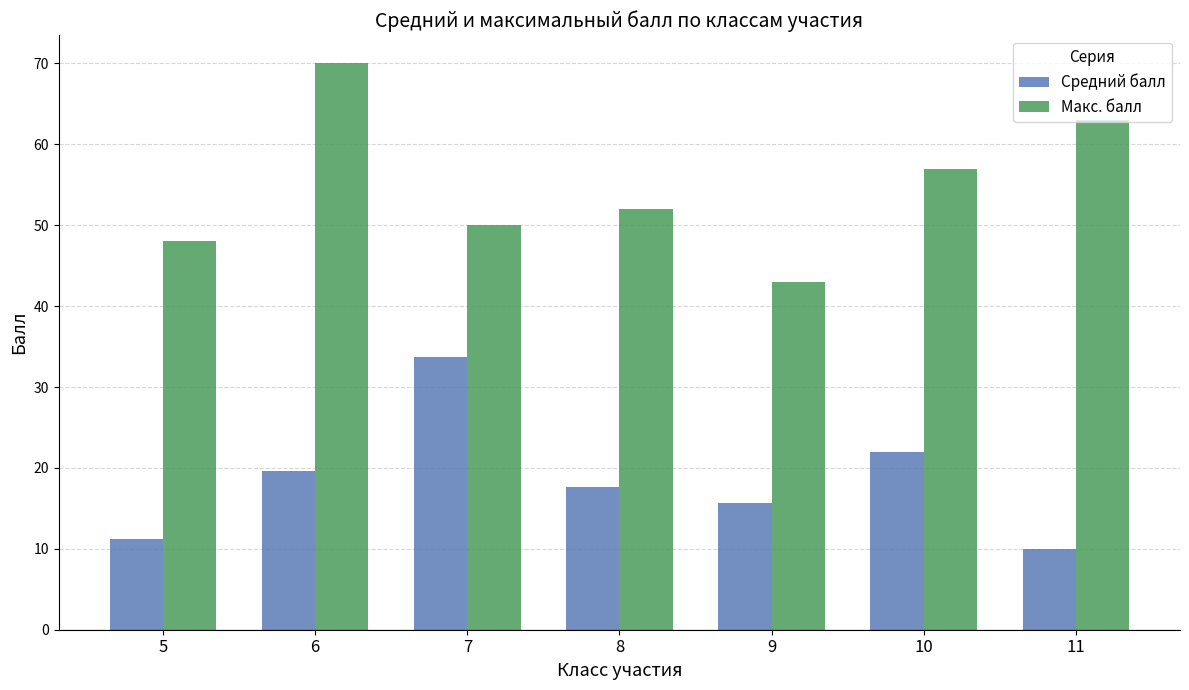

What is the value of the Средний балл bar at the 3rd from the left?

33.8